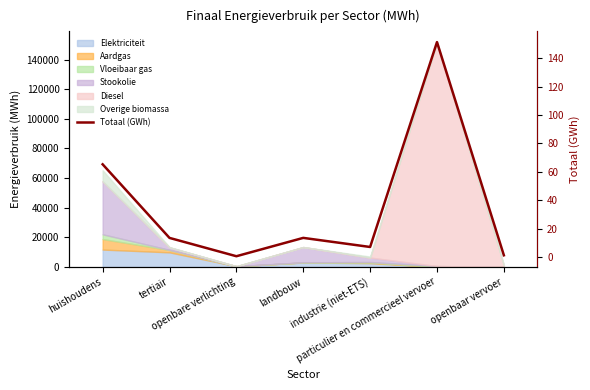

Reading left to right, extract all data points from this chart.

65.3	13.4	0.5	13.4	7.0	151.5	1.2